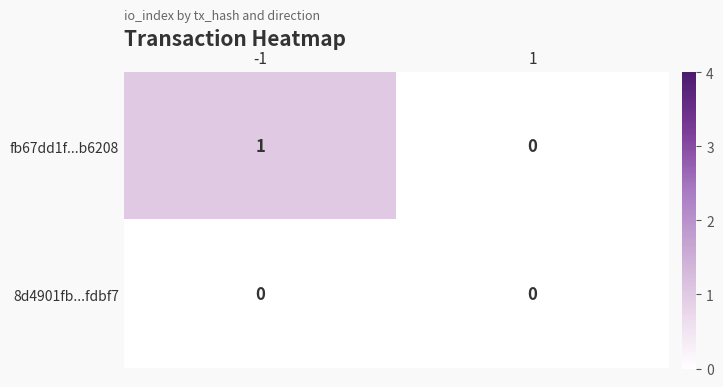

List the series in order of their peak value, highest first.

fb67dd1f...b6208, 8d4901fb...fdbf7